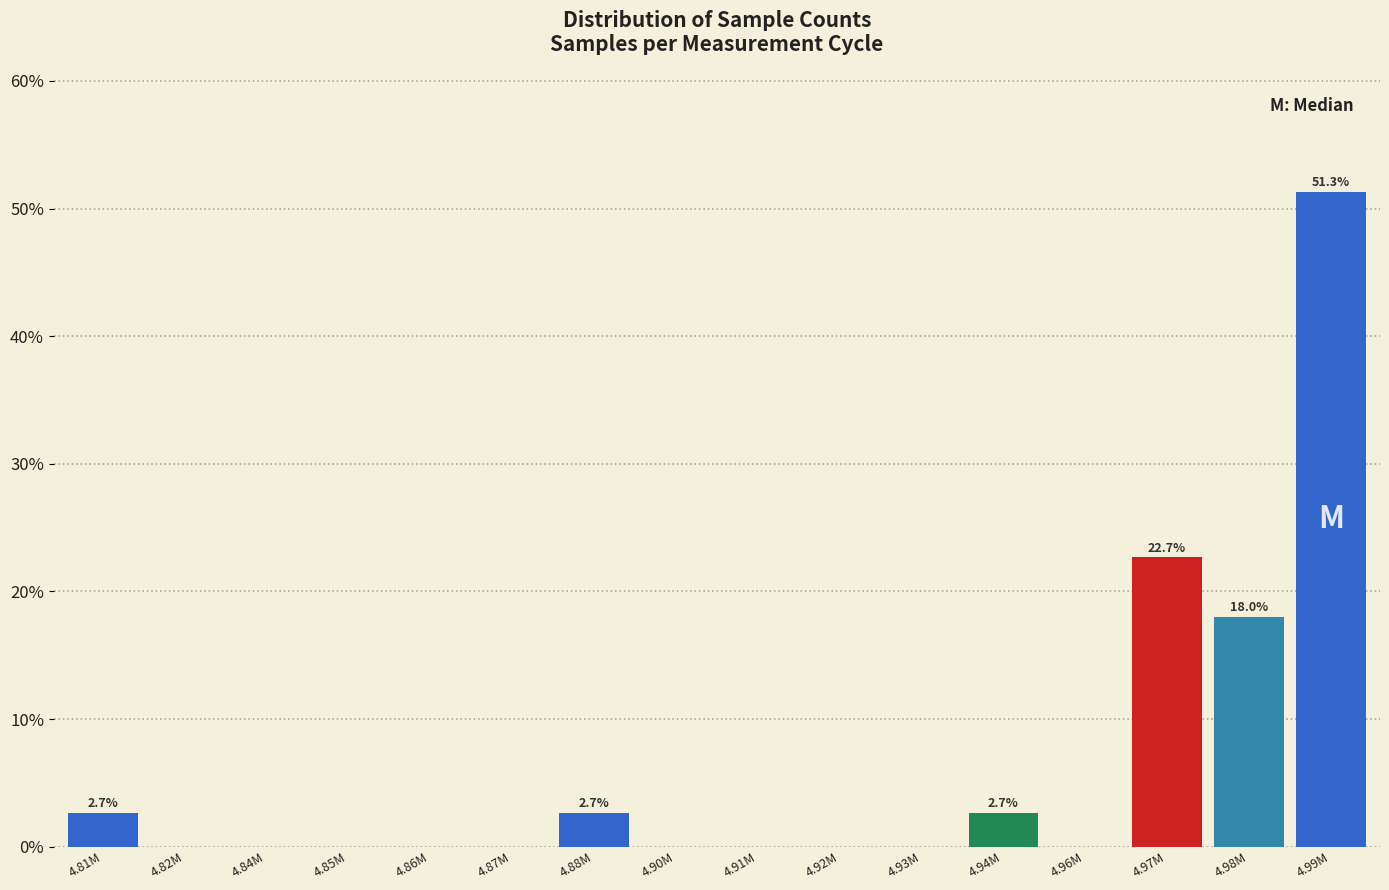

Reading left to right, extract all data points from this chart.

4.81M=2.7	4.82M=0.0	4.84M=0.0	4.85M=0.0	4.86M=0.0	4.87M=0.0	4.88M=2.7	4.90M=0.0	4.91M=0.0	4.92M=0.0	4.93M=0.0	4.94M=2.7	4.96M=0.0	4.97M=22.7	4.98M=18.0	4.99M=51.3